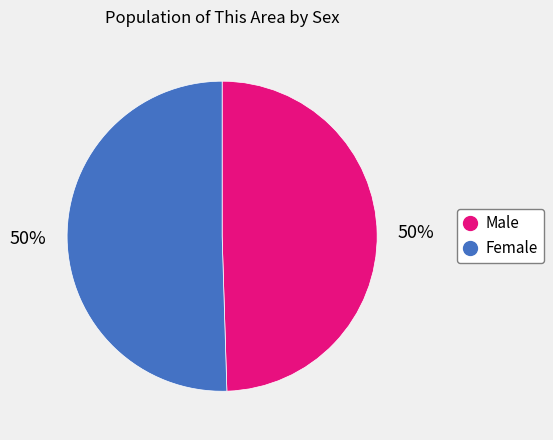

How many slices are in this pie chart?

2